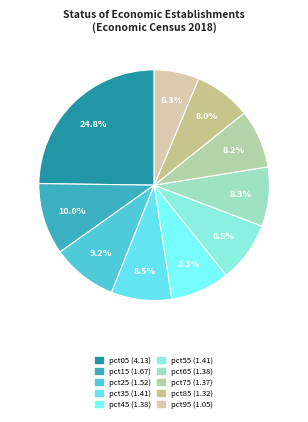

How much of the chart is everything except pct85?

92.0%